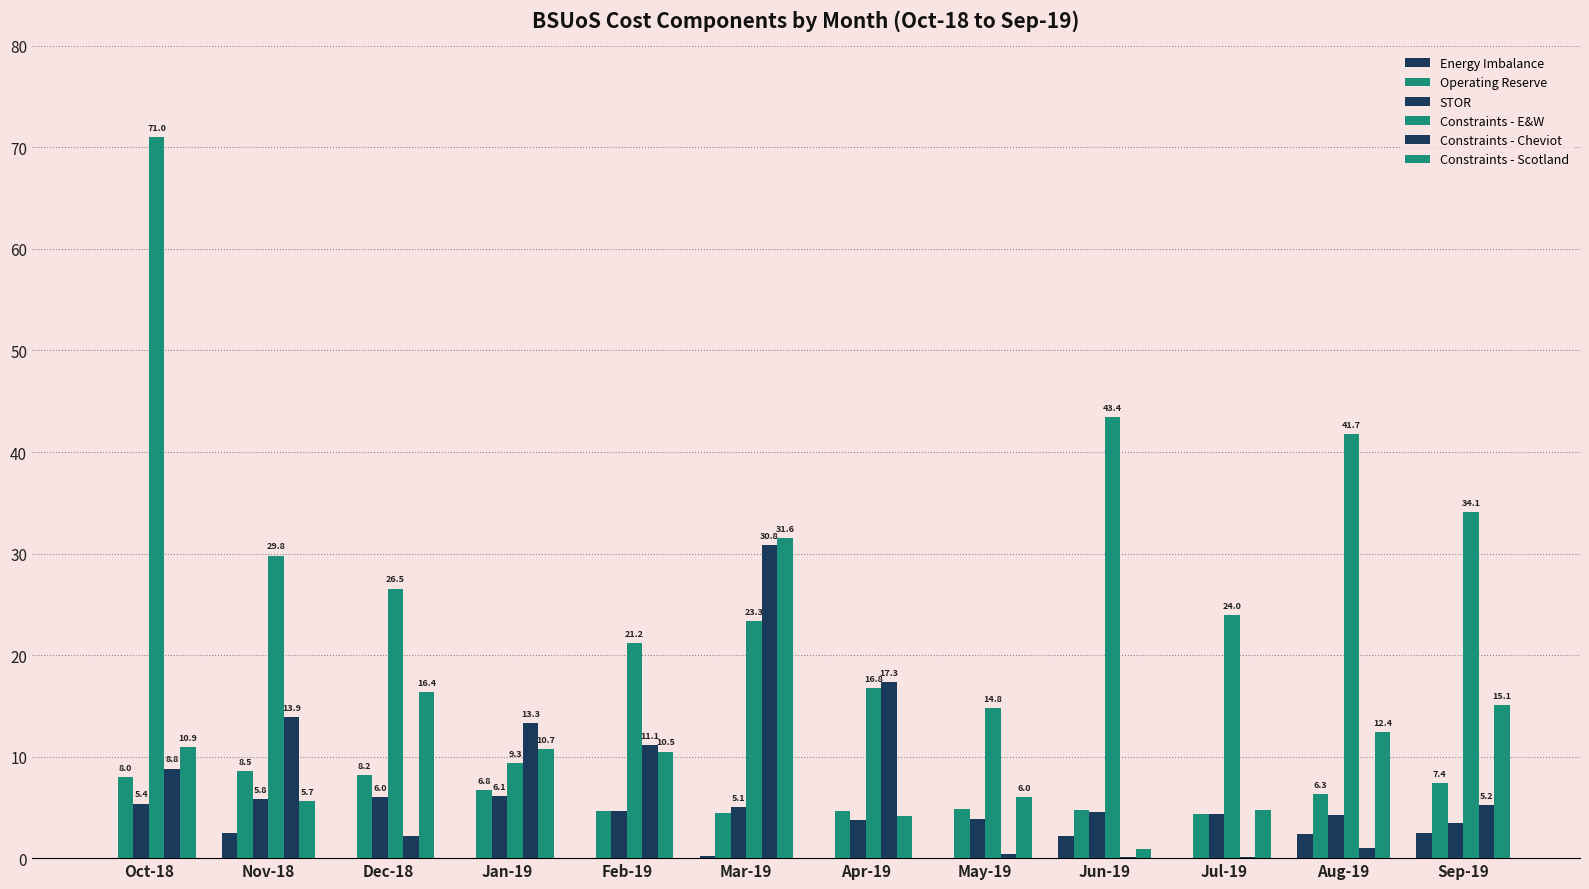

Reading right to left, what are all the values shown in this chart?

Energy Imbalance: Sep-19=2.5	Aug-19=2.4	Jul-19=-0.4	Jun-19=2.2	May-19=-0.0	Apr-19=-0.8	Mar-19=0.2	Feb-19=-5.1	Jan-19=-5.5	Dec-18=-2.3	Nov-18=2.5	Oct-18=-0.0
Operating Reserve: Sep-19=7.4	Aug-19=6.3	Jul-19=4.4	Jun-19=4.7	May-19=4.8	Apr-19=4.7	Mar-19=4.4	Feb-19=4.7	Jan-19=6.8	Dec-18=8.2	Nov-18=8.5	Oct-18=8.0
STOR: Sep-19=3.5	Aug-19=4.2	Jul-19=4.3	Jun-19=4.6	May-19=3.9	Apr-19=3.7	Mar-19=5.1	Feb-19=4.6	Jan-19=6.1	Dec-18=6.0	Nov-18=5.8	Oct-18=5.4
Constraints - E&W: Sep-19=34.1	Aug-19=41.7	Jul-19=24.0	Jun-19=43.4	May-19=14.8	Apr-19=16.8	Mar-19=23.3	Feb-19=21.2	Jan-19=9.3	Dec-18=26.5	Nov-18=29.8	Oct-18=71.0
Constraints - Cheviot: Sep-19=5.2	Aug-19=1.0	Jul-19=0.1	Jun-19=0.1	May-19=0.4	Apr-19=17.3	Mar-19=30.8	Feb-19=11.1	Jan-19=13.3	Dec-18=2.2	Nov-18=13.9	Oct-18=8.8
Constraints - Scotland: Sep-19=15.1	Aug-19=12.4	Jul-19=4.7	Jun-19=0.9	May-19=6.0	Apr-19=4.1	Mar-19=31.6	Feb-19=10.5	Jan-19=10.7	Dec-18=16.4	Nov-18=5.7	Oct-18=10.9